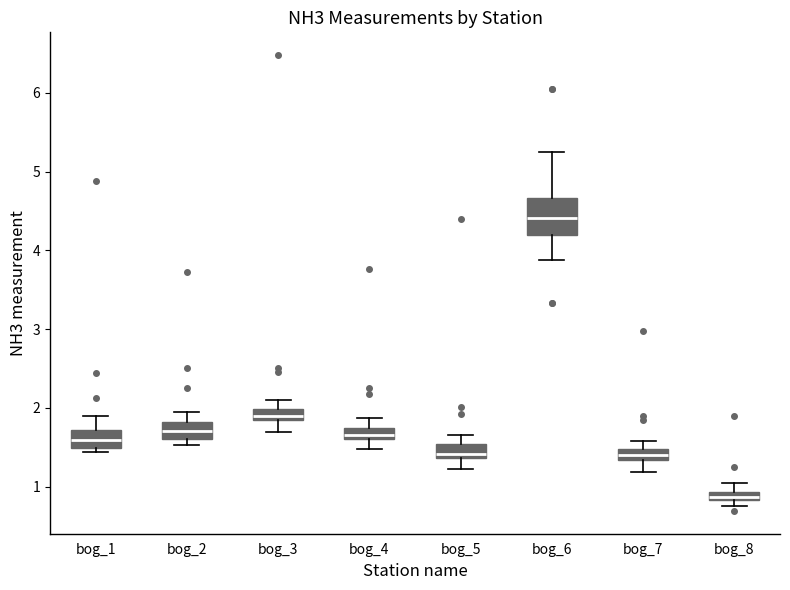

Comparing the boxes themselves (not the whiskers), which one is the tallest?

bog_6